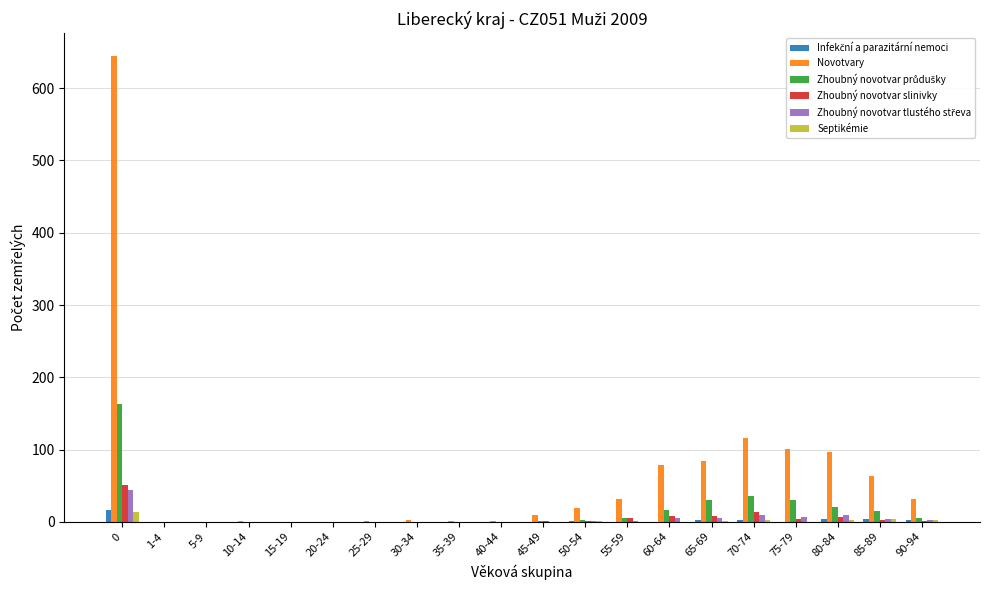

Count the number of data series in this chart.

6